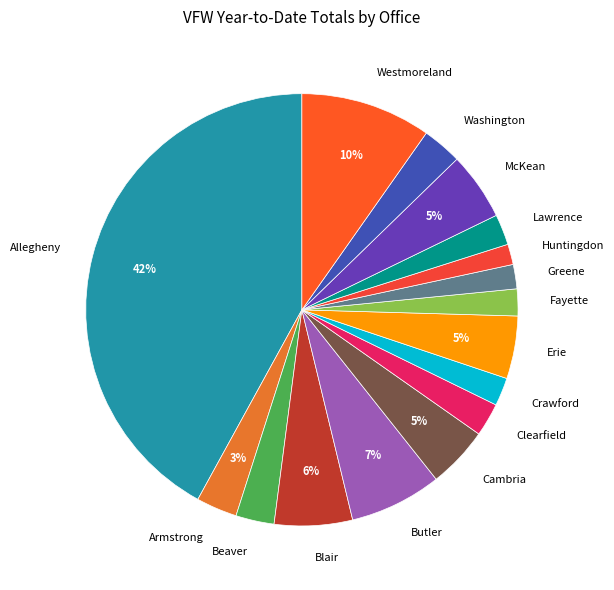

Is the sum of Erie and McKean greater than half?

No